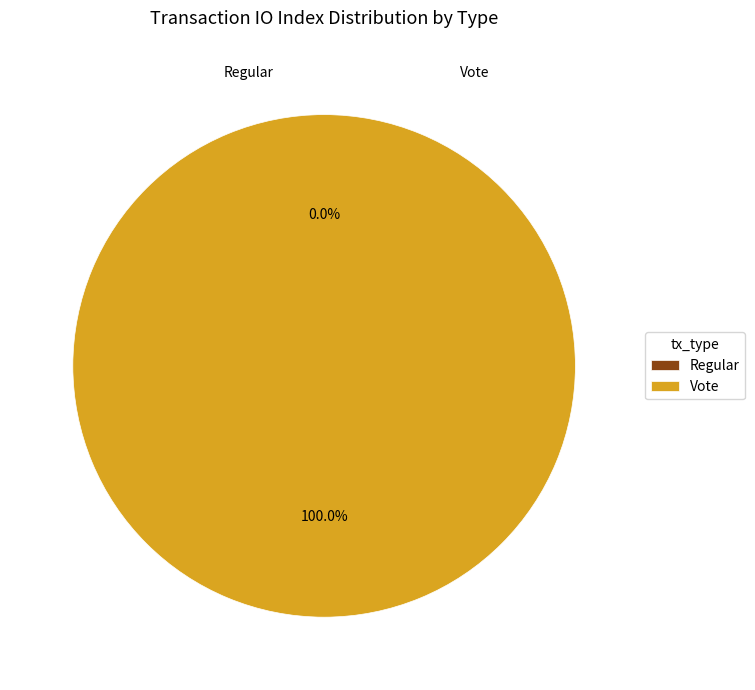

Which slice represents more than half of the pie?

Vote